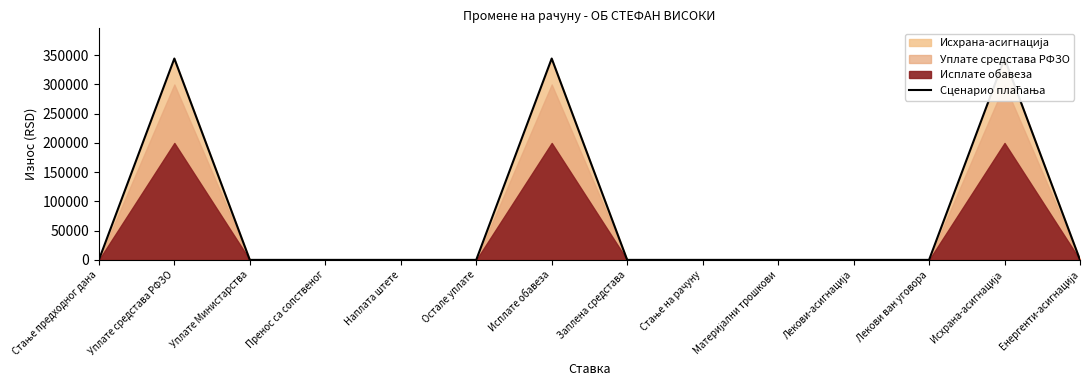

Reading left to right, what are all the values shown in this chart?

Стање предходног дана=0.0	Уплате средстава РФЗО=344352.0	Уплате Министарства=0.0	Пренос са сопственог=0.0	Наплата штете=0.0	Остале уплате=0.0	Исплате обавеза=344352.0	Заплена средстава=0.0	Стање на рачуну=0.0	Материјални трошкови=0.0	Лекови-асигнација=0.0	Лекови ван уговора=0.0	Исхрана-асигнација=344352.0	Енергенти-асигнација=0.0